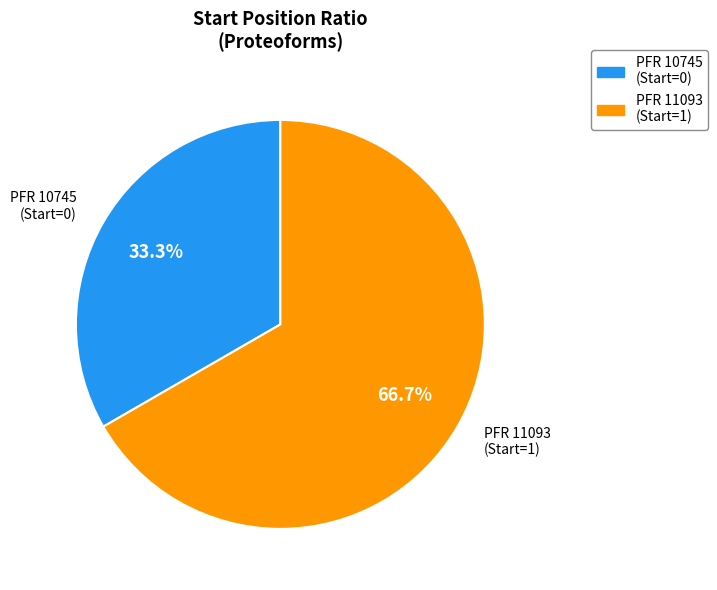

Does any single category account for the majority?

Yes